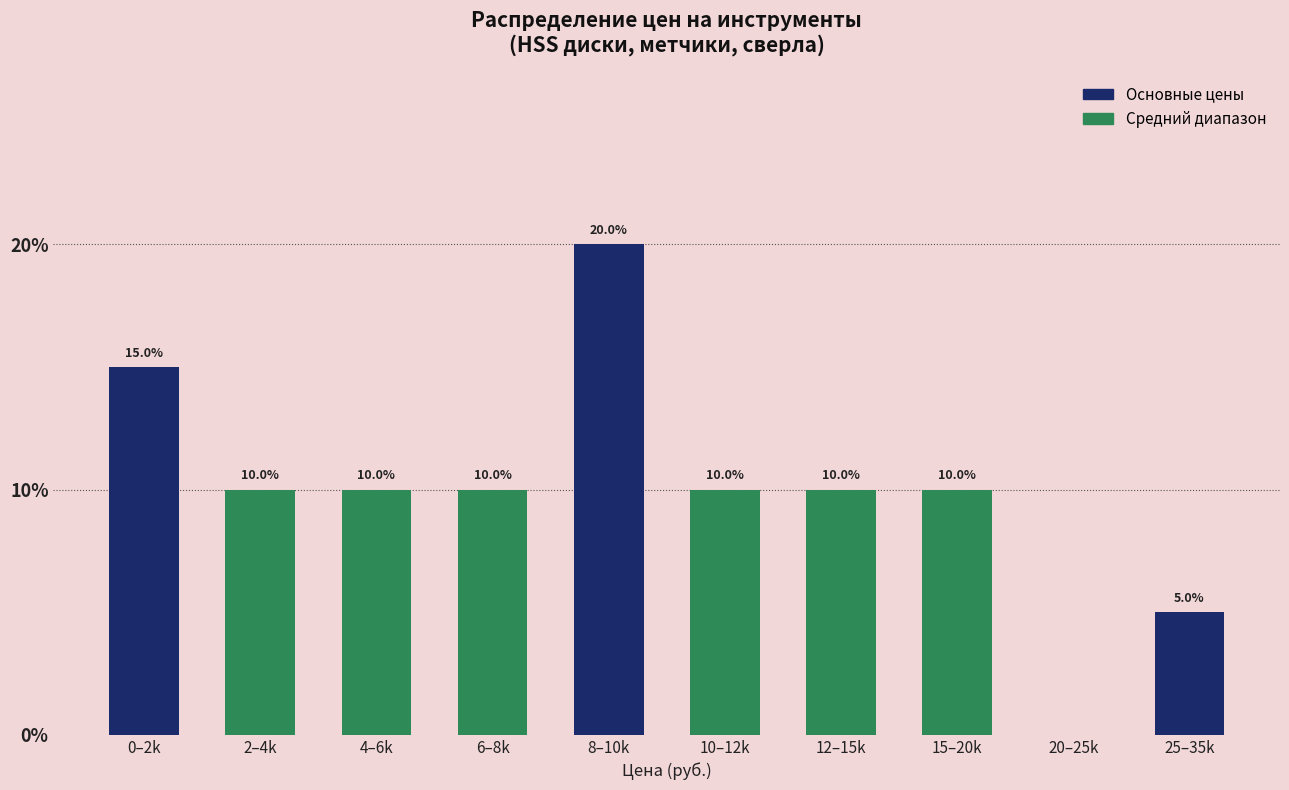

Reading left to right, list all the values displayed in this chart.

0–2k=15	2–4k=10	4–6k=10	6–8k=10	8–10k=20	10–12k=10	12–15k=10	15–20k=10	20–25k=0	25–35k=5